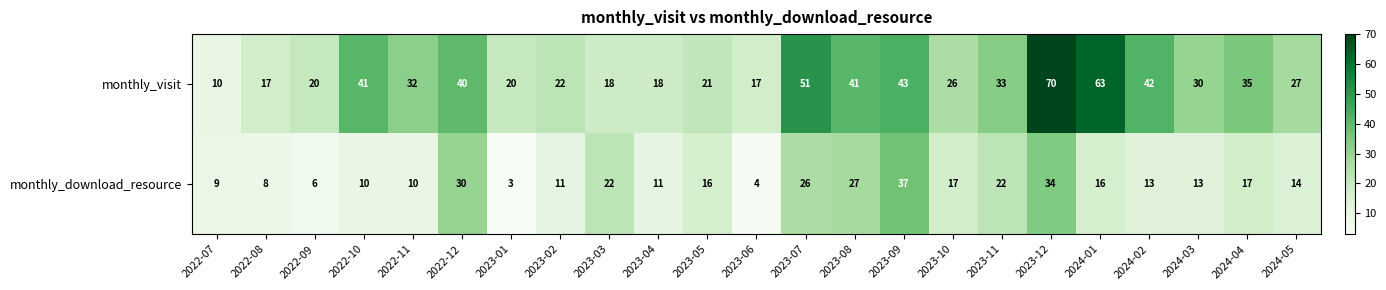

What is the sum of the monthly_visit values at 2023-03 and 2024-05?

45